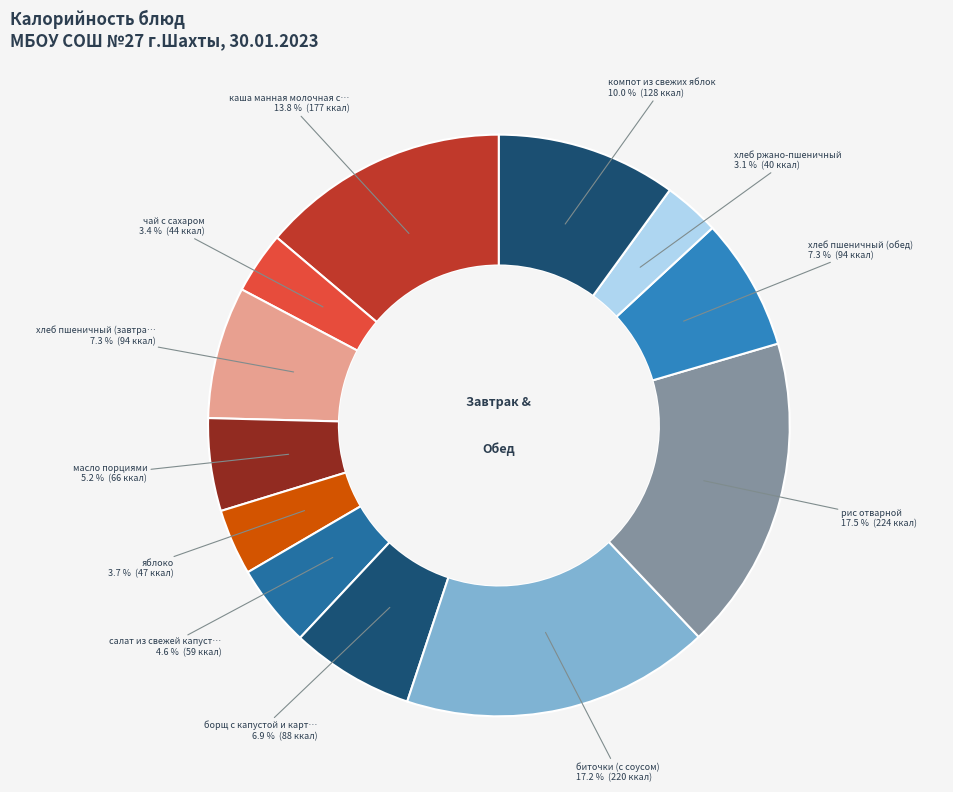

Is there a majority slice in this chart?

No